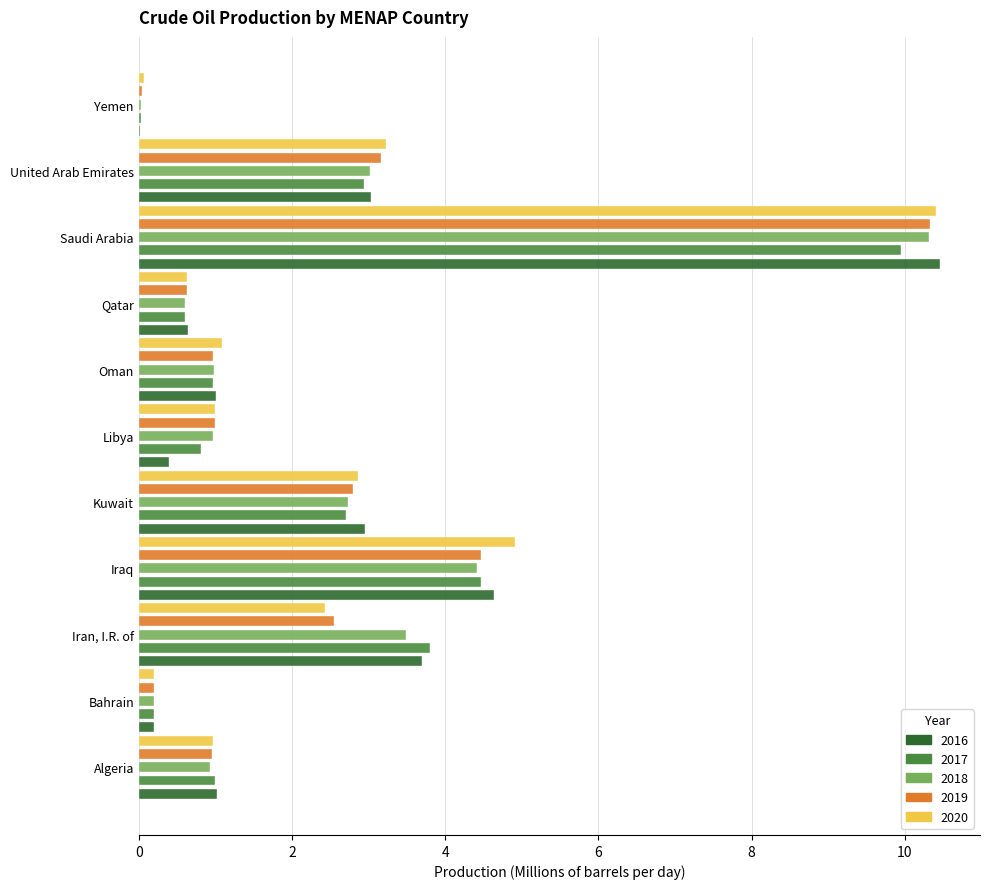

At which category is the sum across all series the highest?

Saudi Arabia